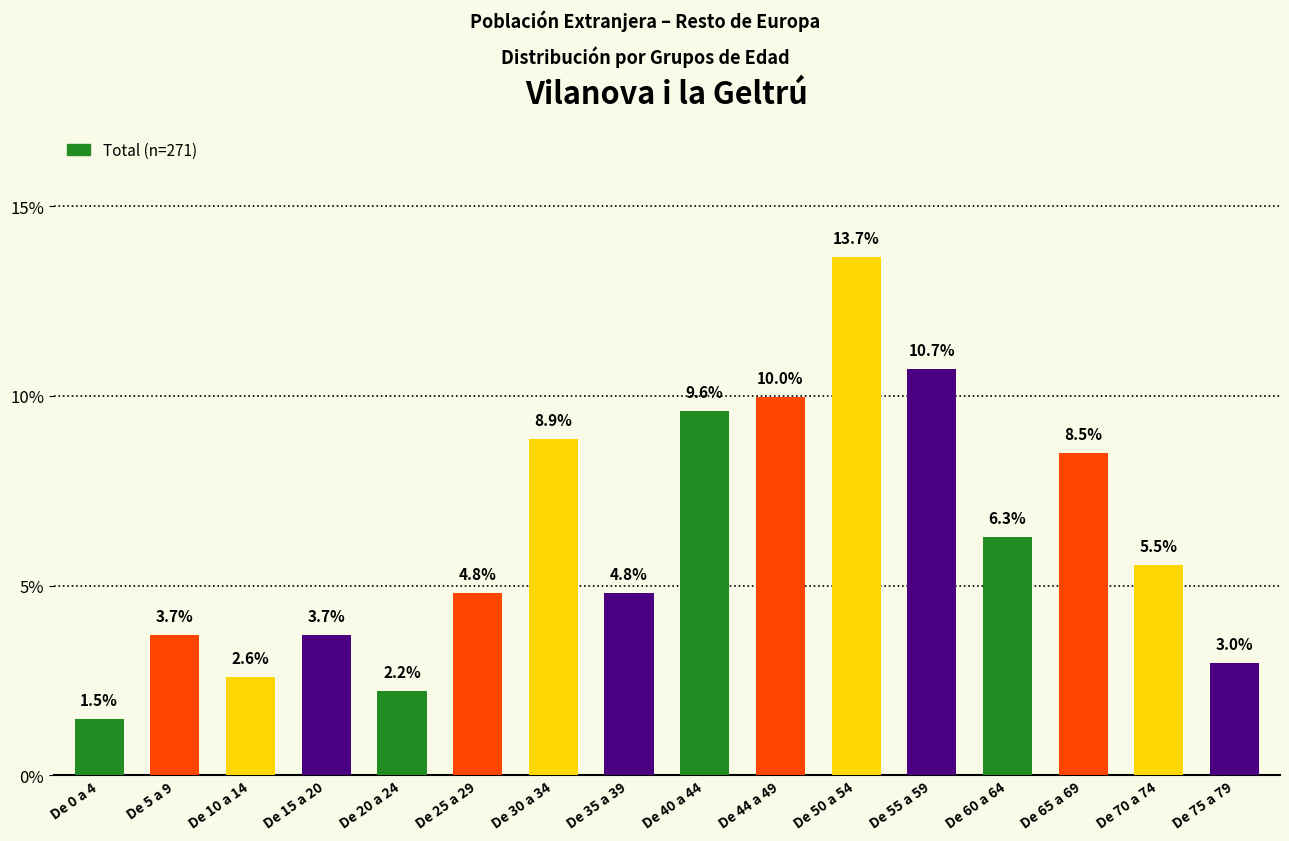

How many bars are there in total?

16